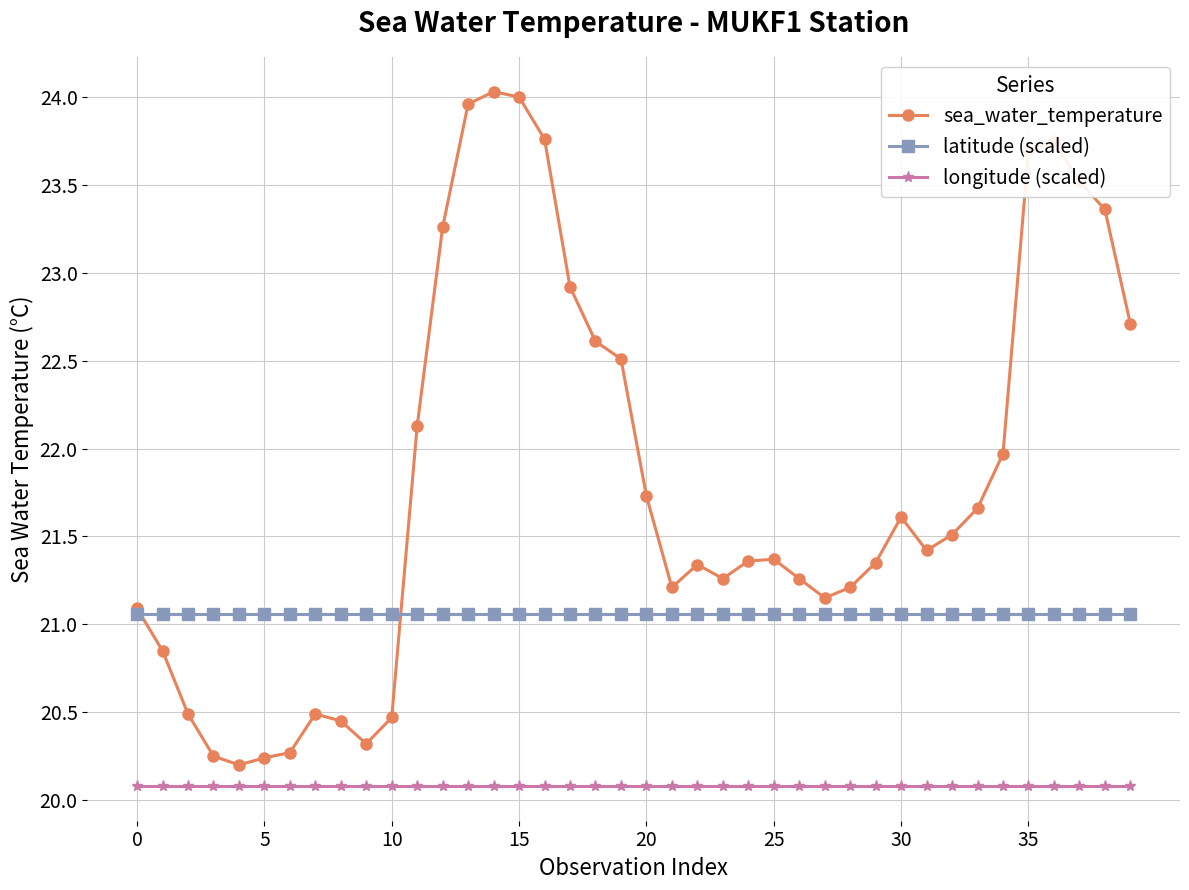

What is the average value of the longitude (scaled) series?

20.1